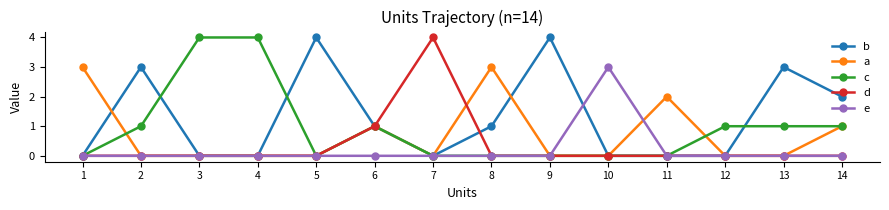

True or false: a has a value of 2 at 10.

False